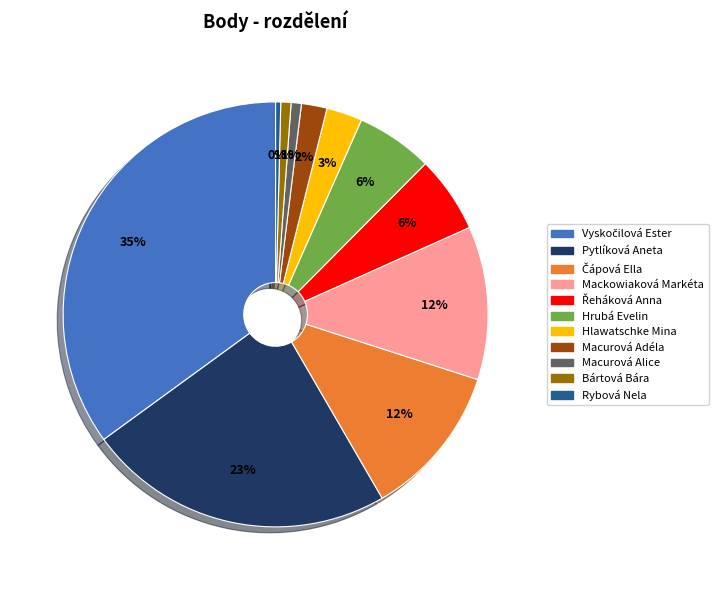

To the nearest percent, what portion does Macurová Alice represent?

1%